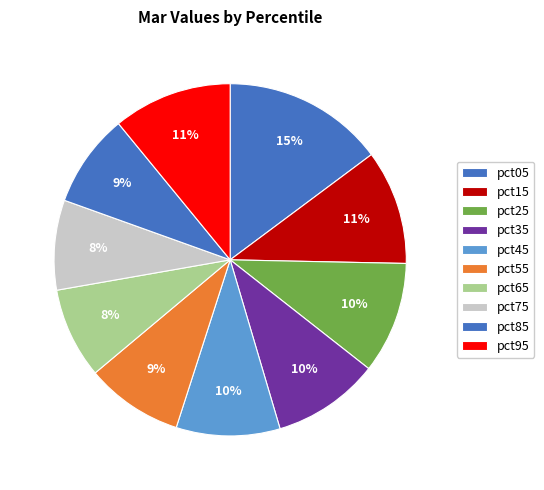

What is the total percentage of pct55 and pct05?

23.8%